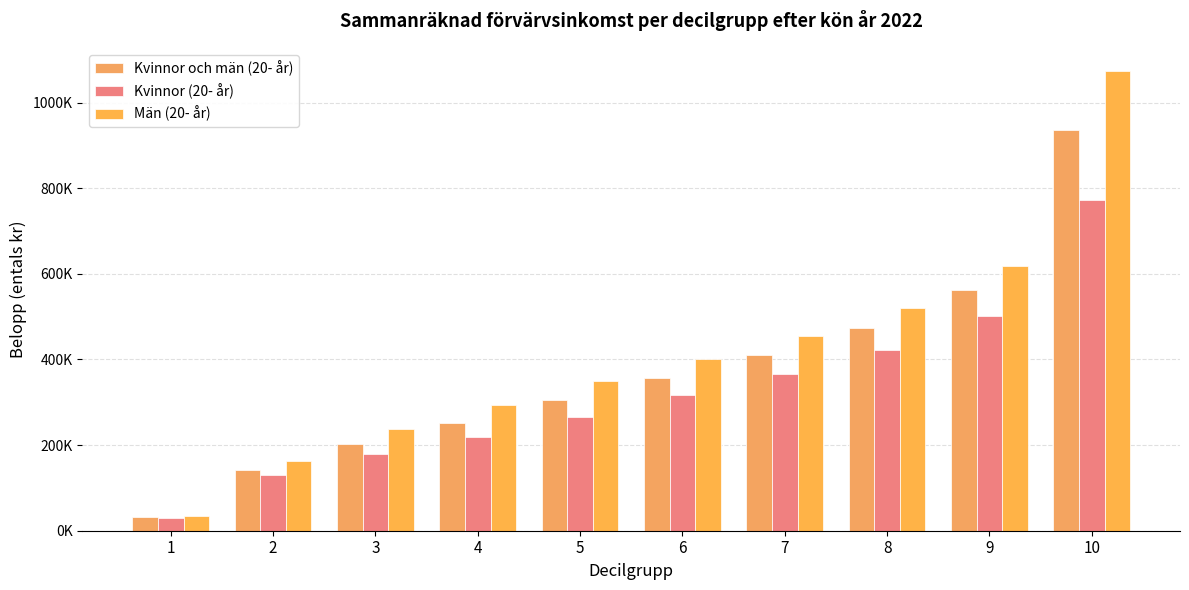

Which series has the largest range (max minus min)?

Män (20- år)